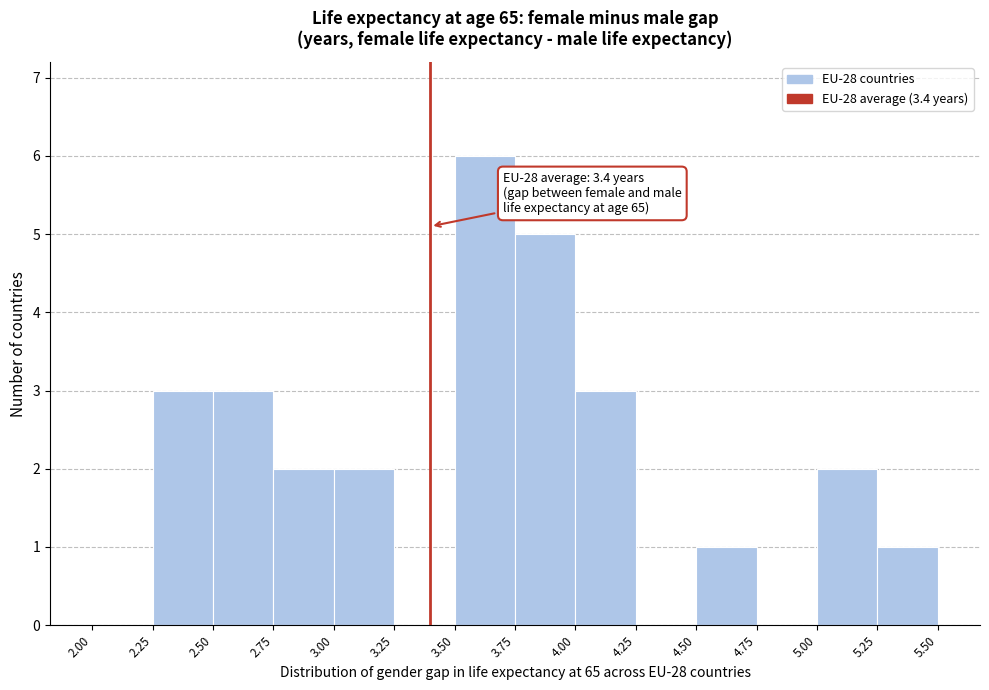

Which range on the x-axis has the tallest bar?

3.50 to 3.75